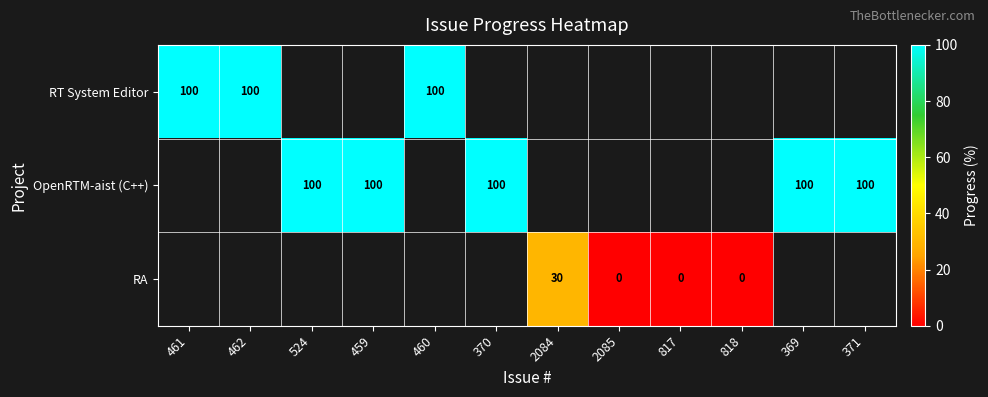

Is it true that RT System Editor equals 100 at 460?

True